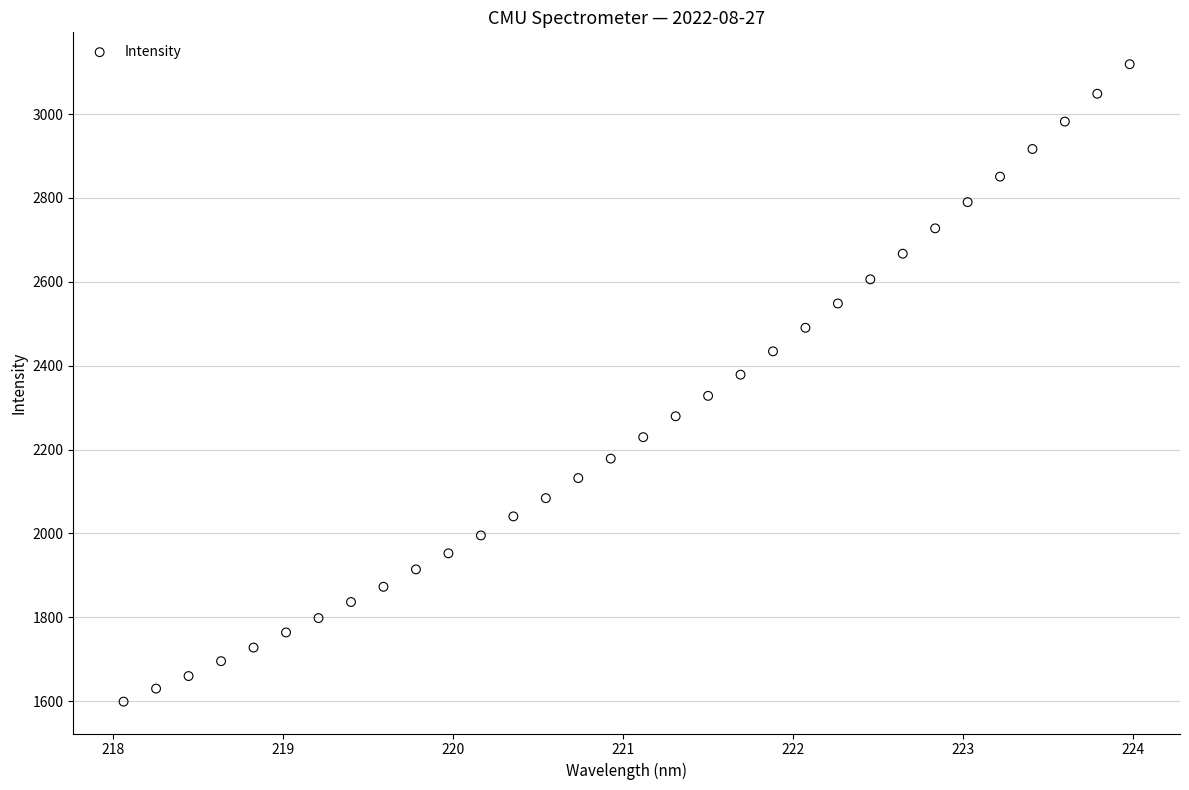

What is the range of Y values (max minus min)?

1520.2